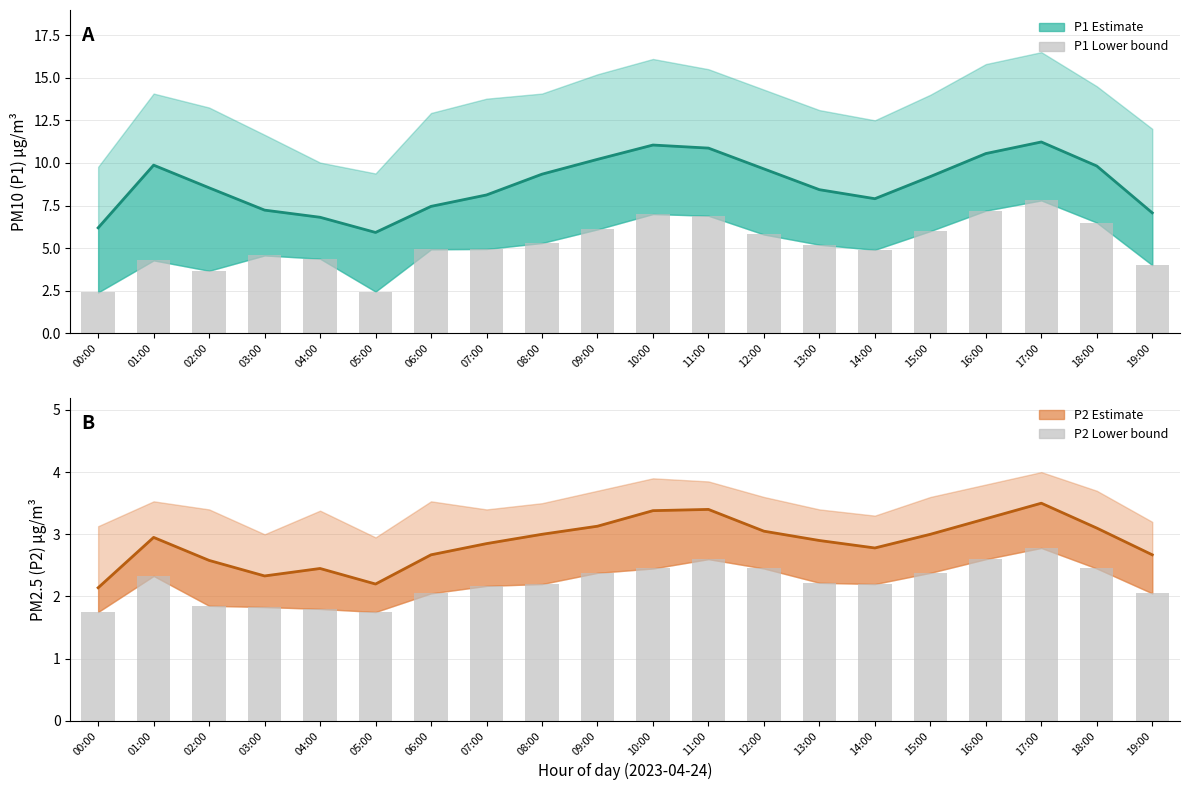

At which category is the sum across all series the highest?

17:00